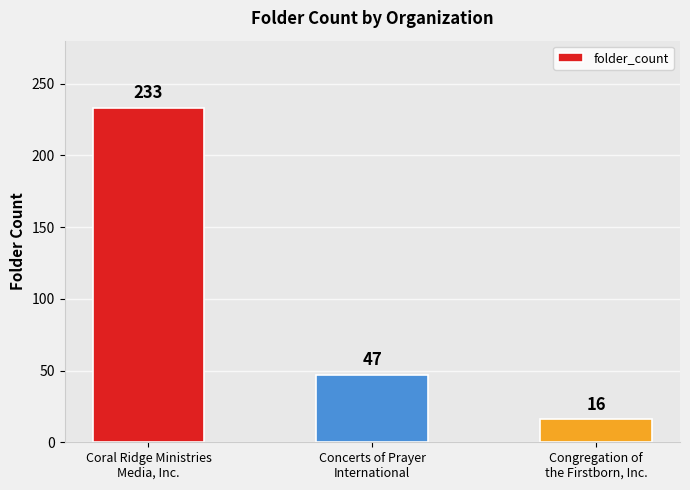

Count the number of data series in this chart.

1